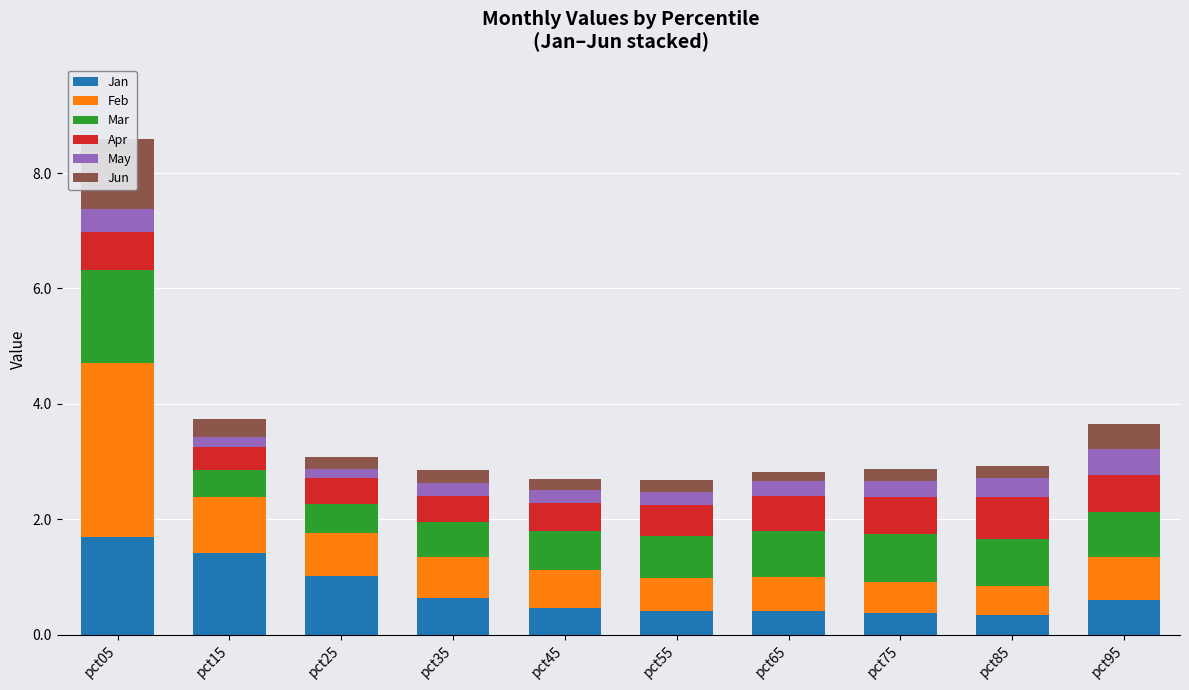

What is the value of the Jun bar at the 9th from the left?

0.2